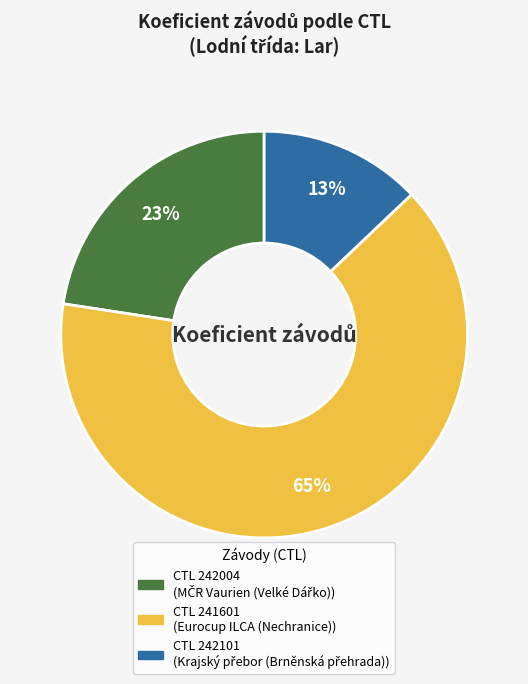

Is there any slice that represents more than half of the pie?

Yes